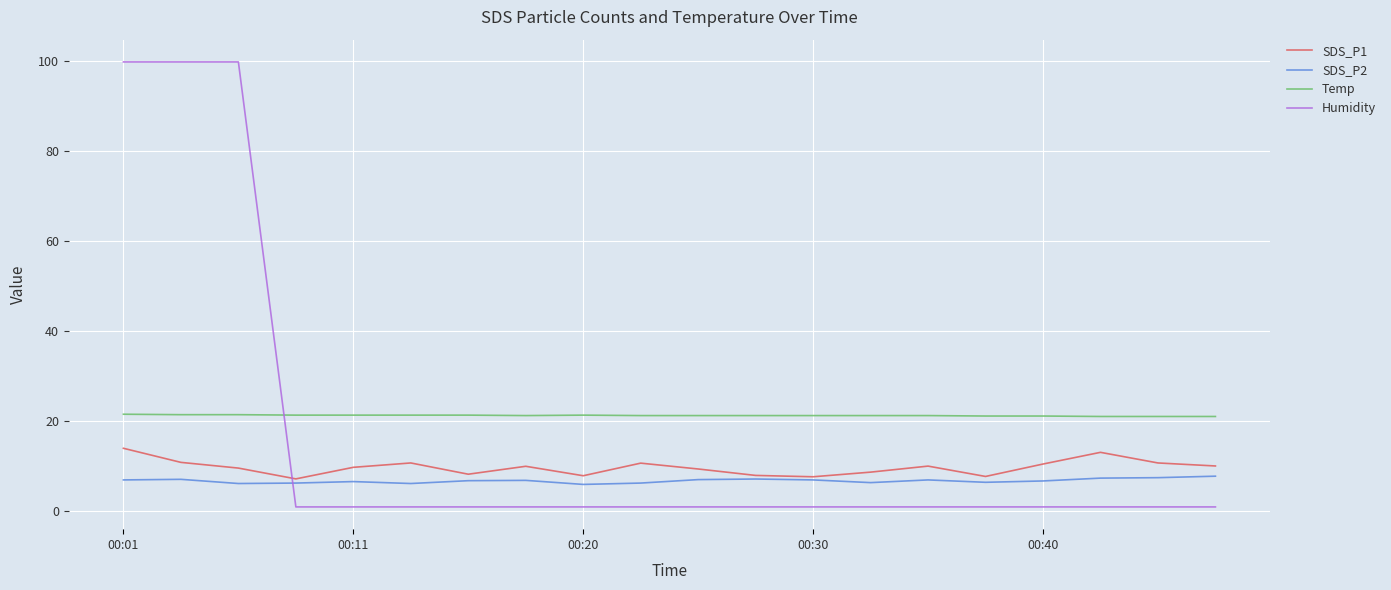

List the series in order of their overall mean, highest first.

Temp, Humidity, SDS_P1, SDS_P2